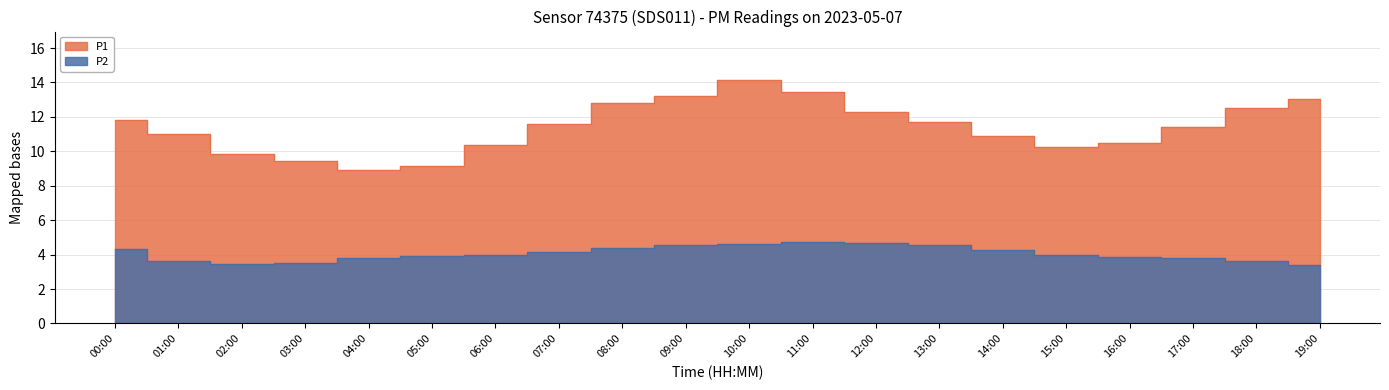

What is the spread (max minus min) of values at 16:00?

6.7